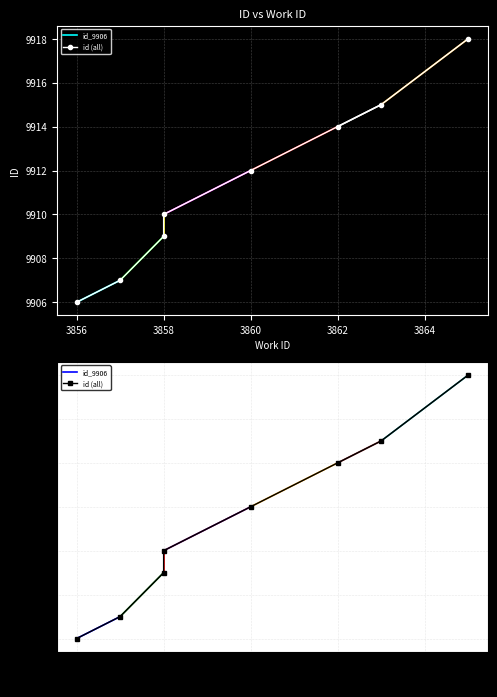

At which label is the value closest to 9912?

3860